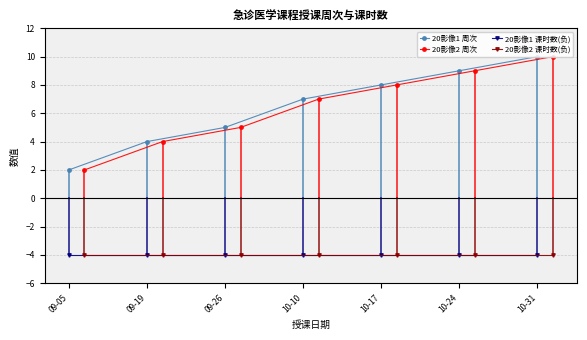

True or false: 20影像2 周次 and 20影像1 课时数(负) intersect in this chart.

False